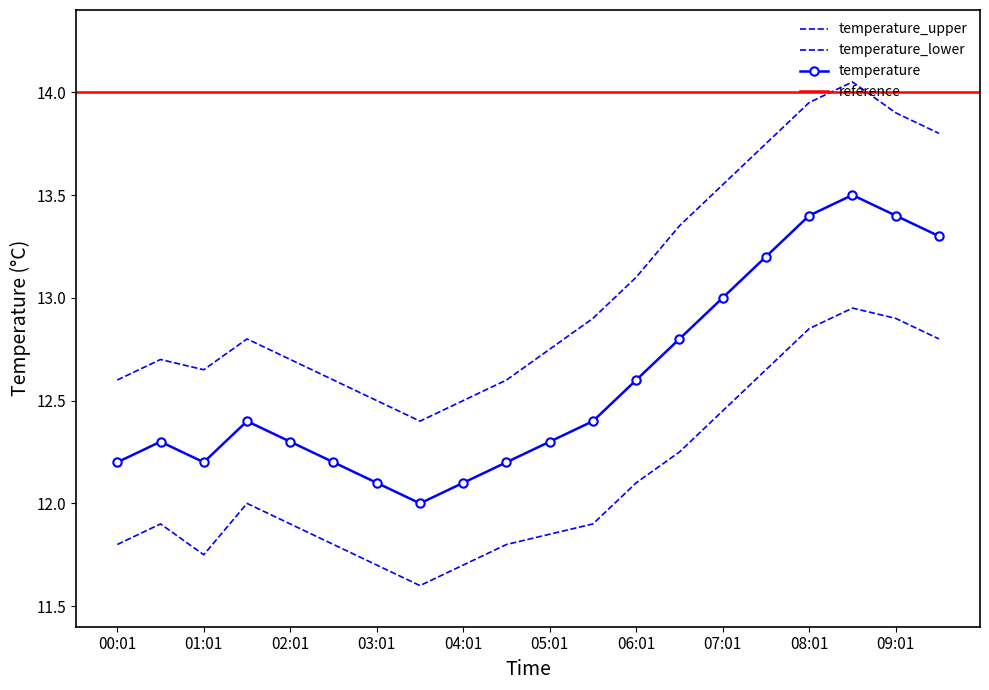

What is the spread (max minus min) of values at 06:31?

1.1